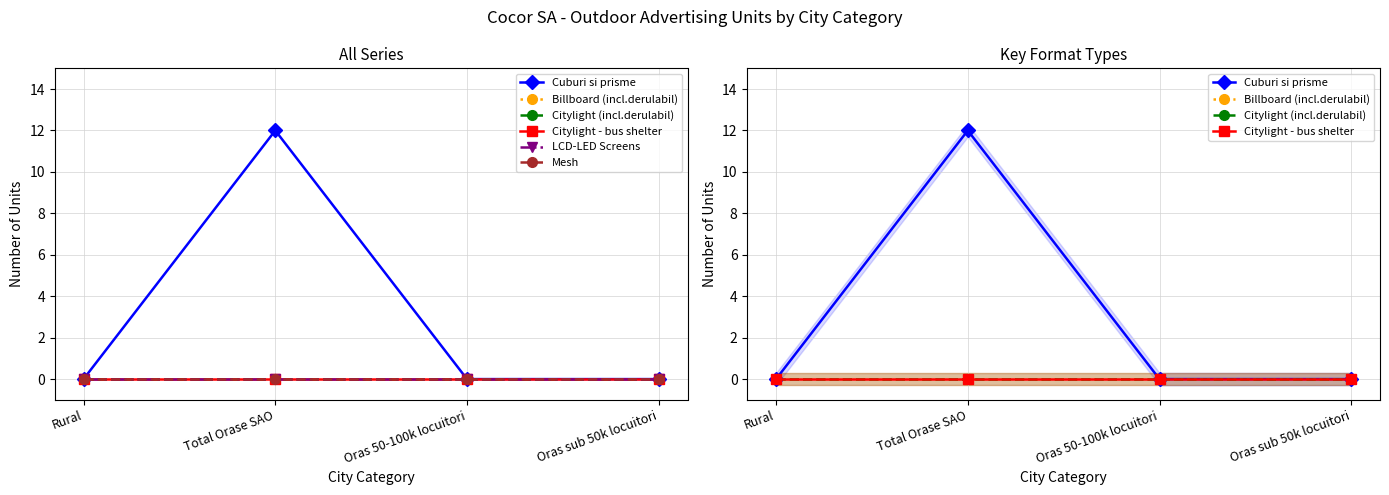

The value of Citylight (incl.derulabil) at Rural is 0. True or false?

True